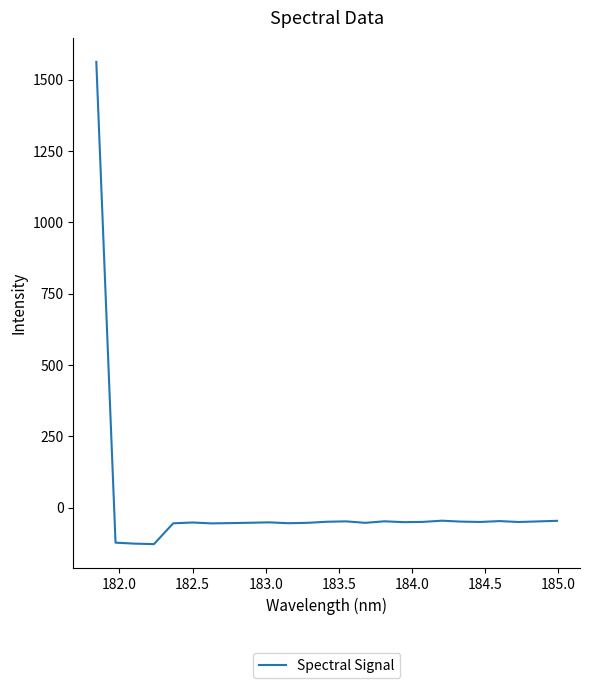

What is the minimum value shown in the chart?

-127.8